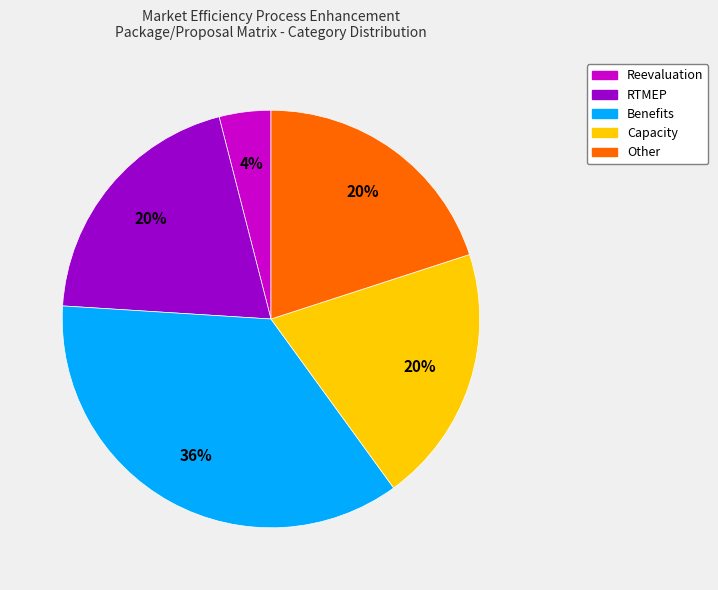

Approximately how many times larger is the value at Benefits compared to Other?

1.8